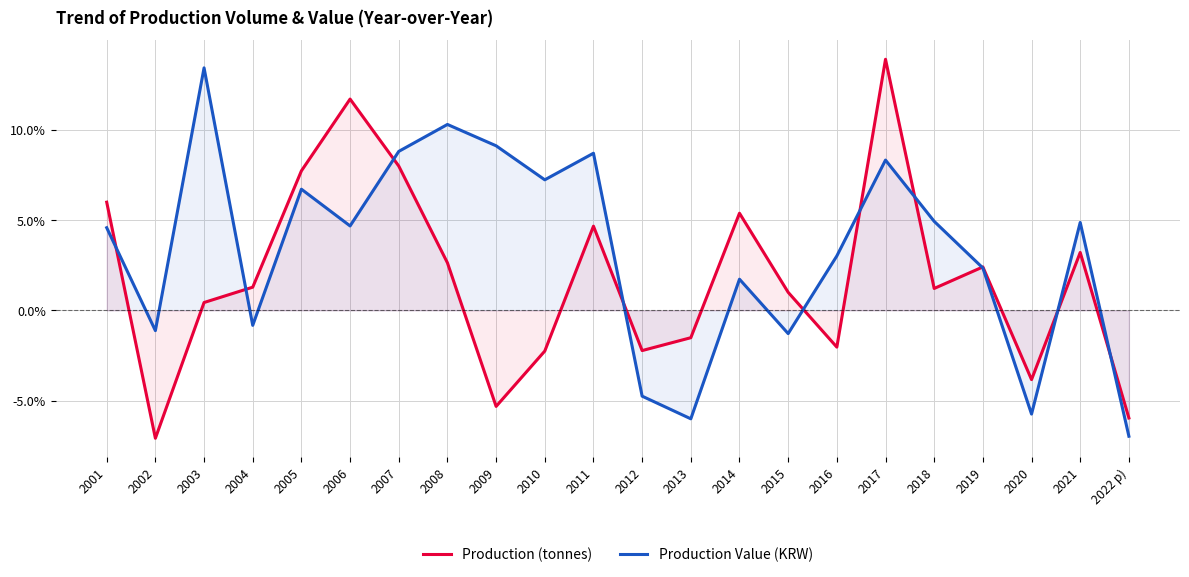

Reading left to right, extract all data points from this chart.

Production (tonnes): 6.0	-7.1	0.4	1.3	7.7	11.7	8.0	2.6	-5.3	-2.3	4.7	-2.2	-1.5	5.4	1.0	-2.0	13.9	1.2	2.4	-3.8	3.2	-6.0
Production Value (KRW): 4.6	-1.1	13.4	-0.8	6.7	4.7	8.8	10.3	9.1	7.2	8.7	-4.8	-6.0	1.7	-1.3	3.0	8.3	4.9	2.4	-5.7	4.9	-7.0